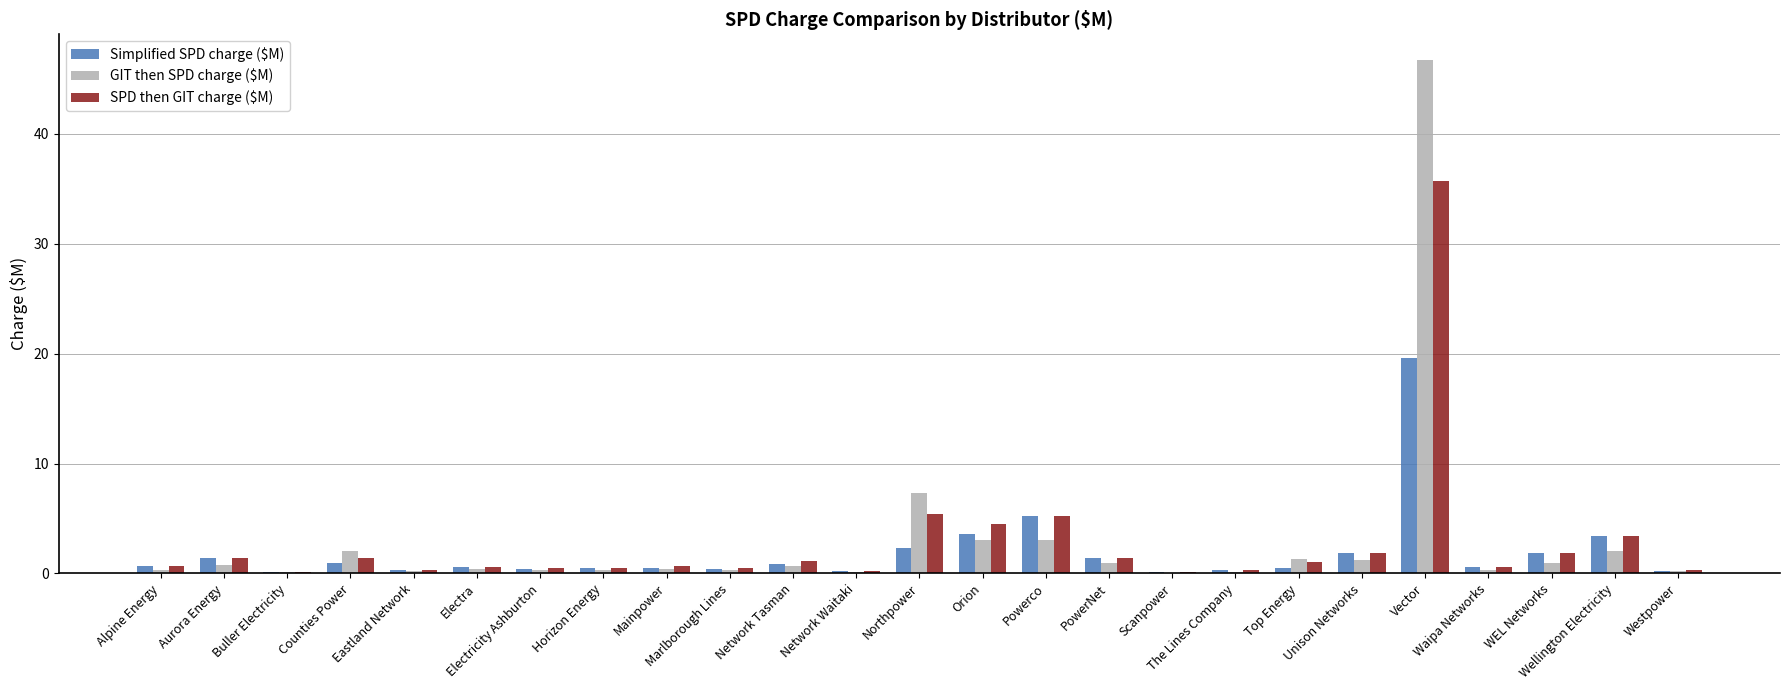

What is the sum of all SPD then GIT charge ($M) values?

69.7